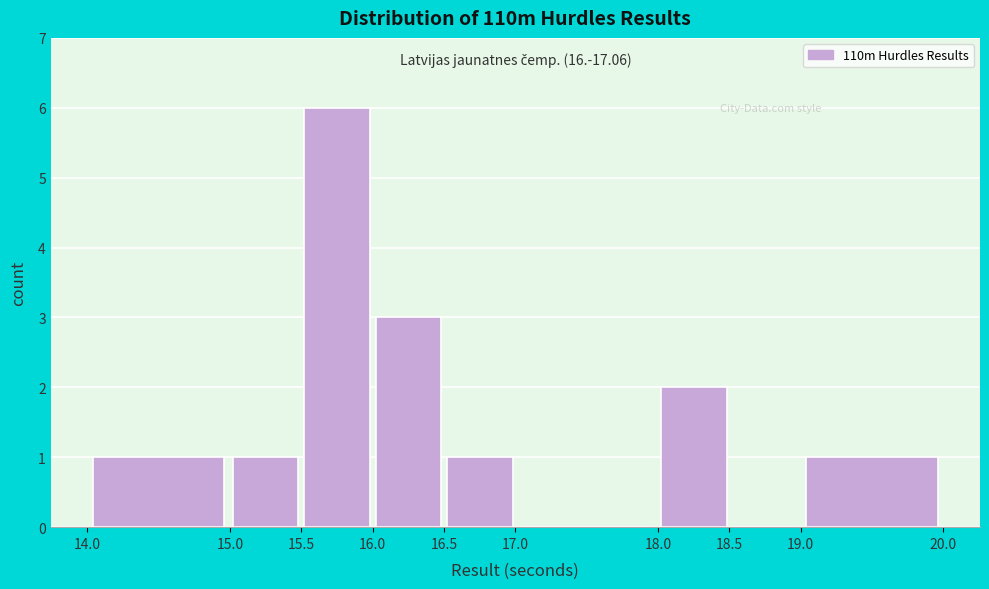

Which range on the x-axis has the tallest bar?

15.5 to 16.0